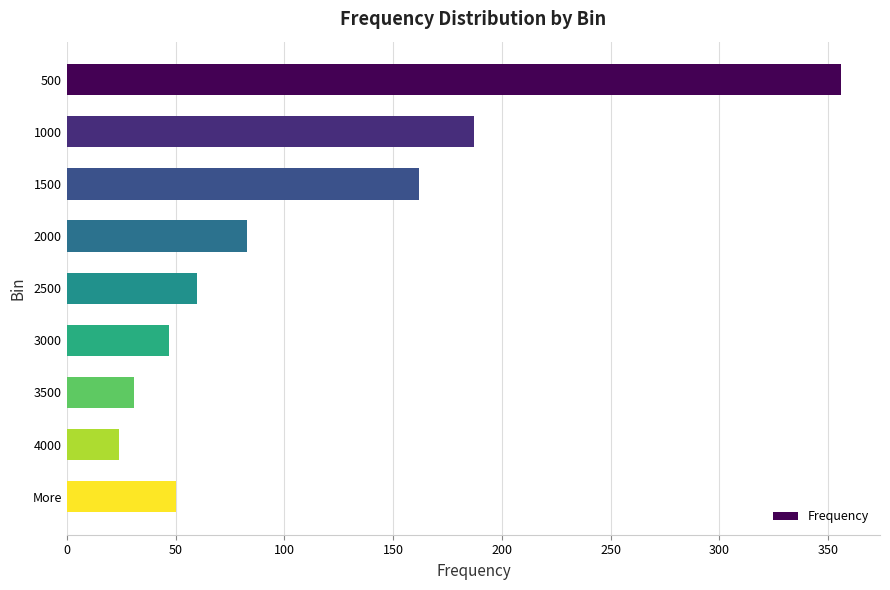

Reading top to bottom, extract all data points from this chart.

356	187	162	83	60	47	31	24	50